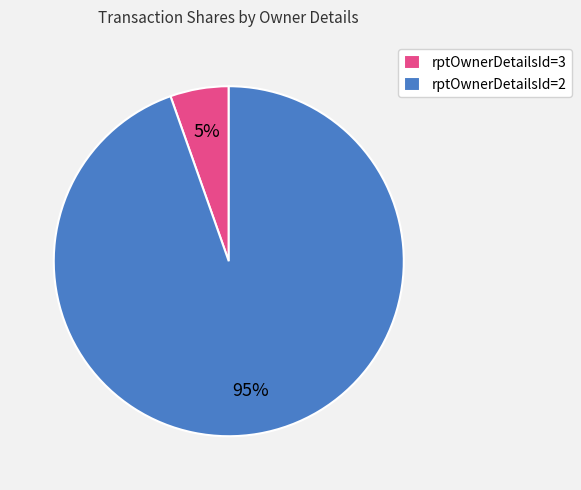

Rank the categories by value from lowest to highest.

rptOwnerDetailsId=3, rptOwnerDetailsId=2